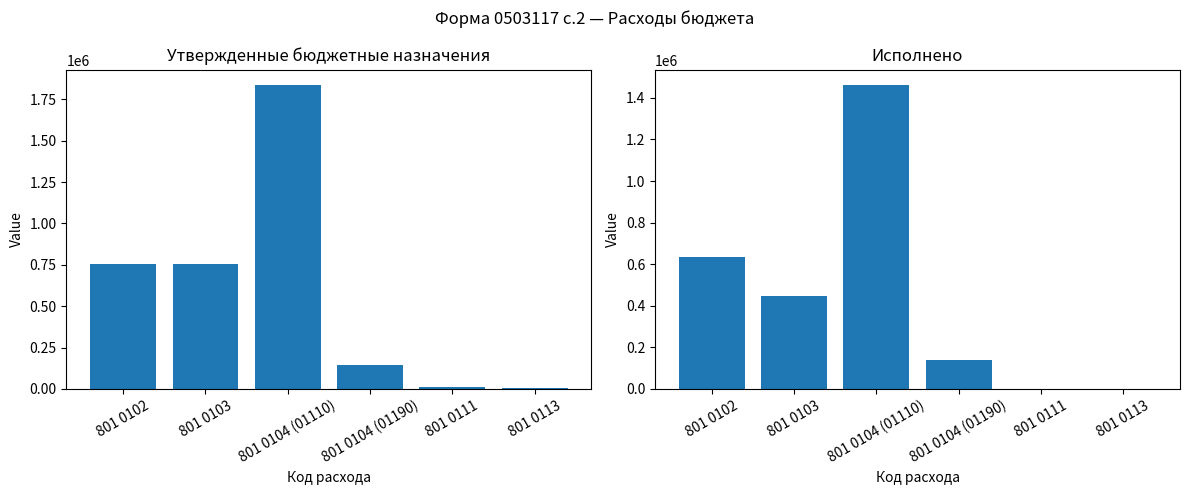

How many bars are there in total?

12